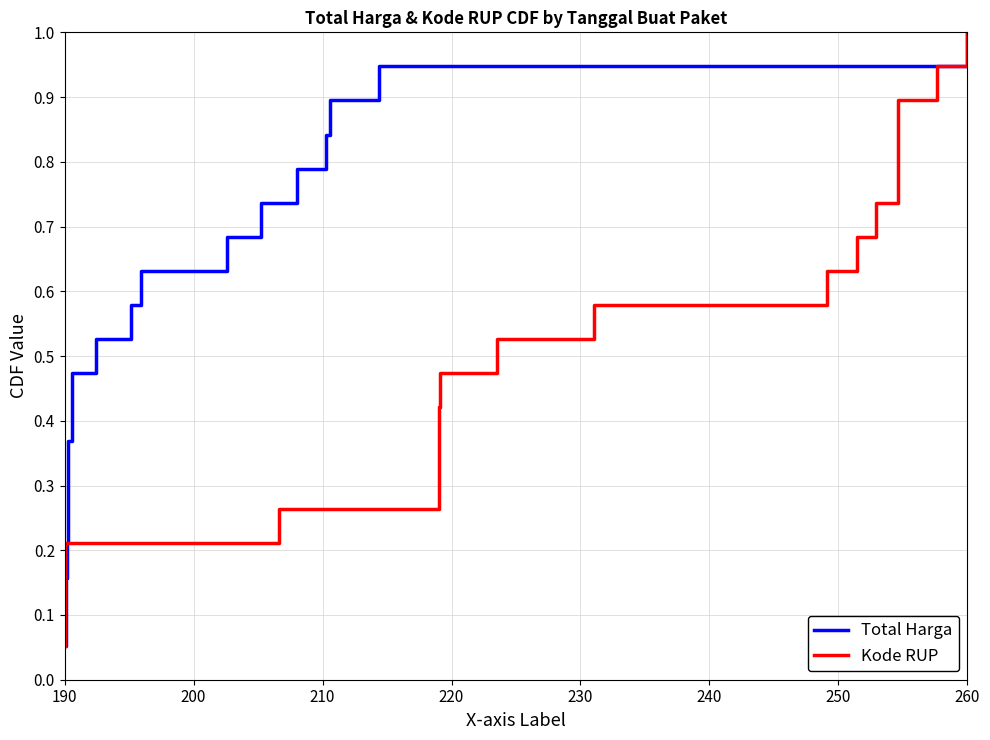

The value of Kode RUP at 10 is 0.8. True or false?

False